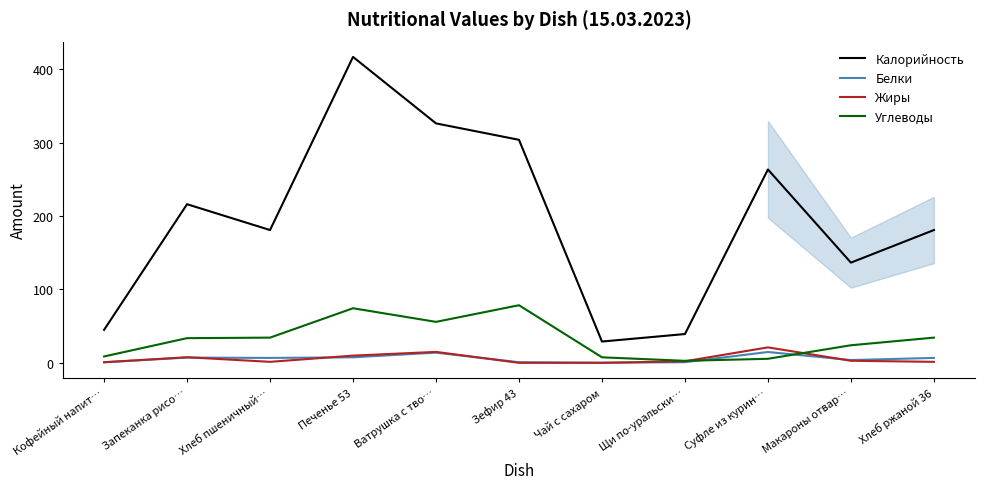

What is the greatest value displayed?

417.0